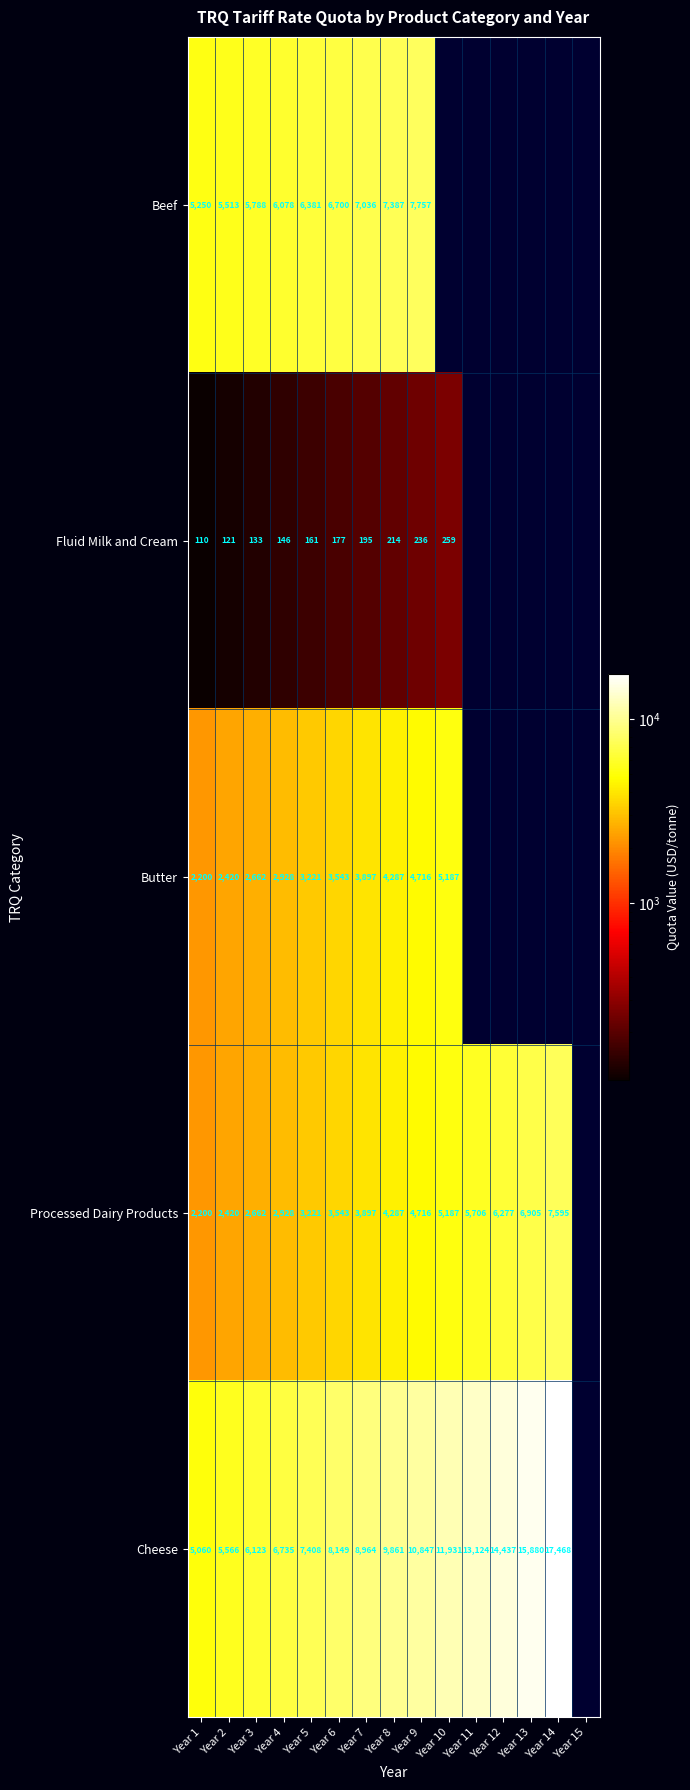

The value of Butter at Year 9 is 7458. True or false?

False